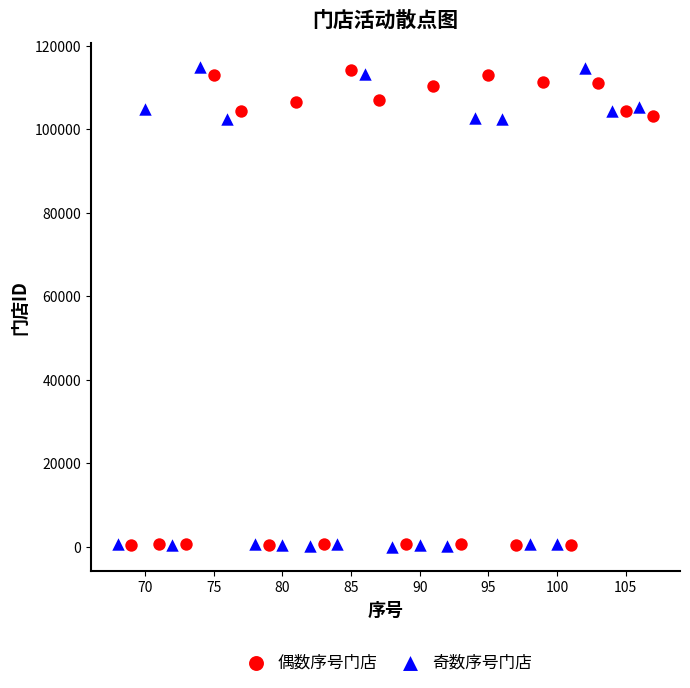

What are all the series names shown in the legend?

偶数序号门店, 奇数序号门店